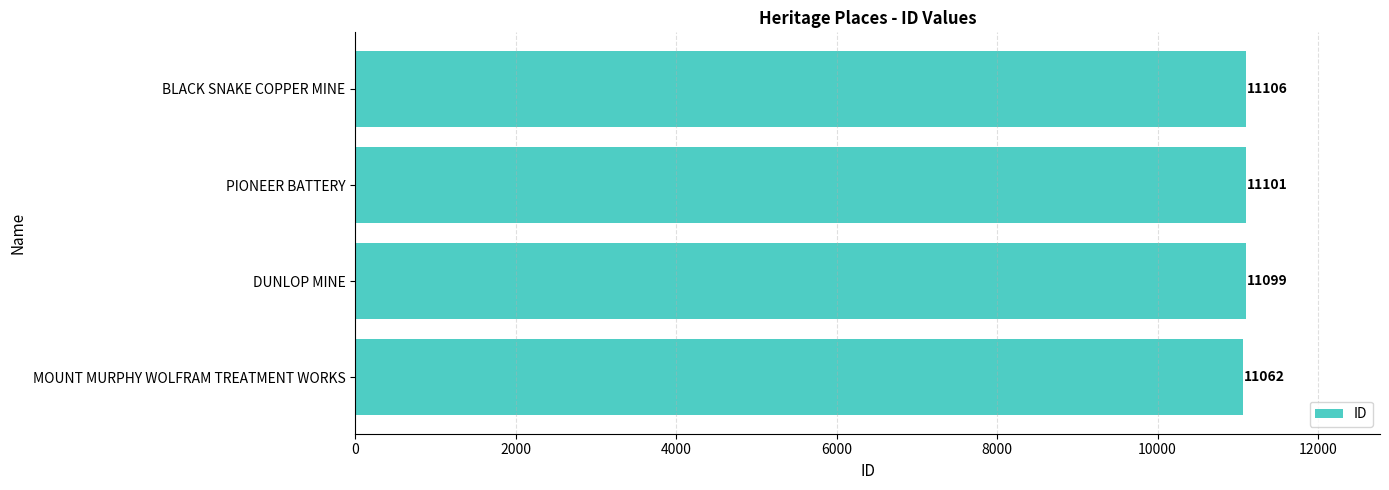

How many bars are there in total?

4